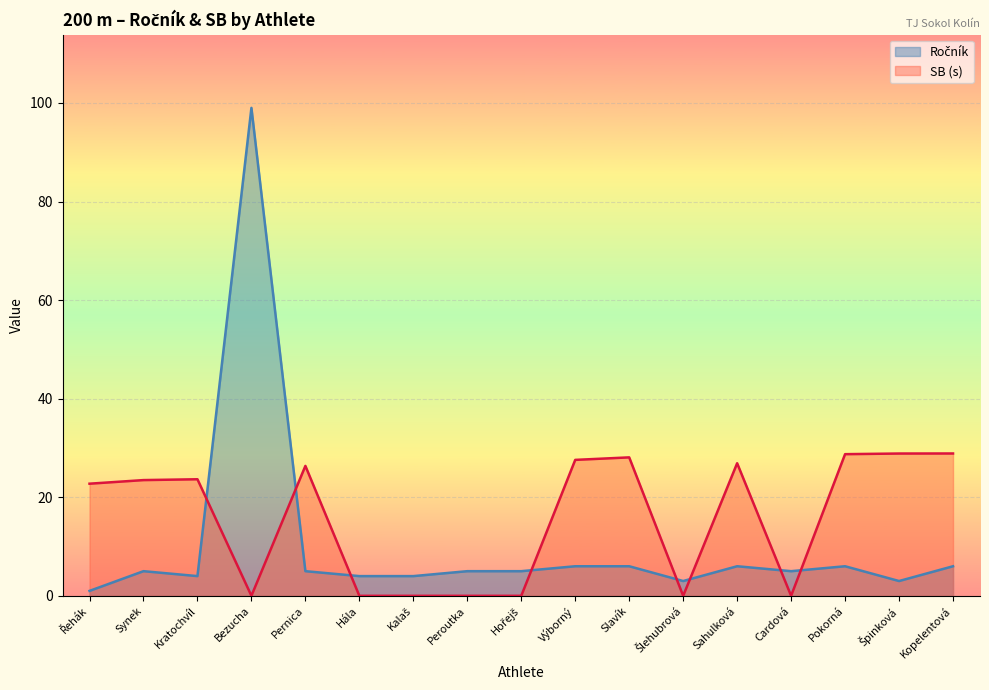

What is the highest value of the Ročník series?

99.0